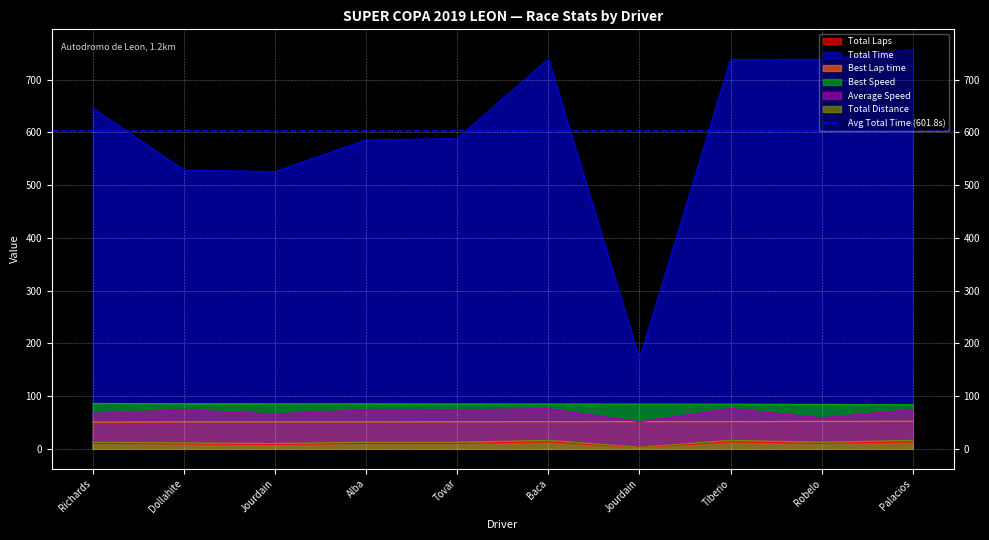

True or false: Total Laps has a value of 2.0 at Jourdain.

True